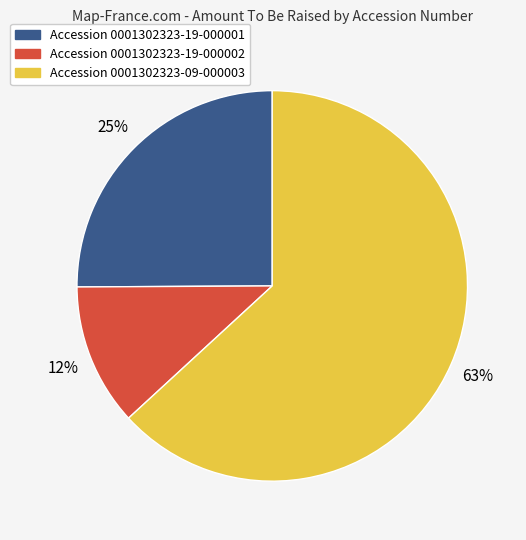

To the nearest percent, what is the difference between the largest and smallest slice percentages?

51%